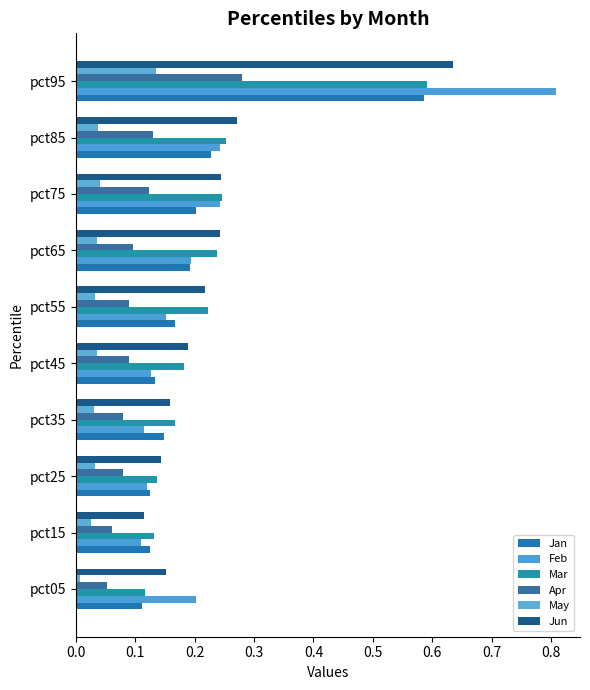

How many data points does each series have?

10